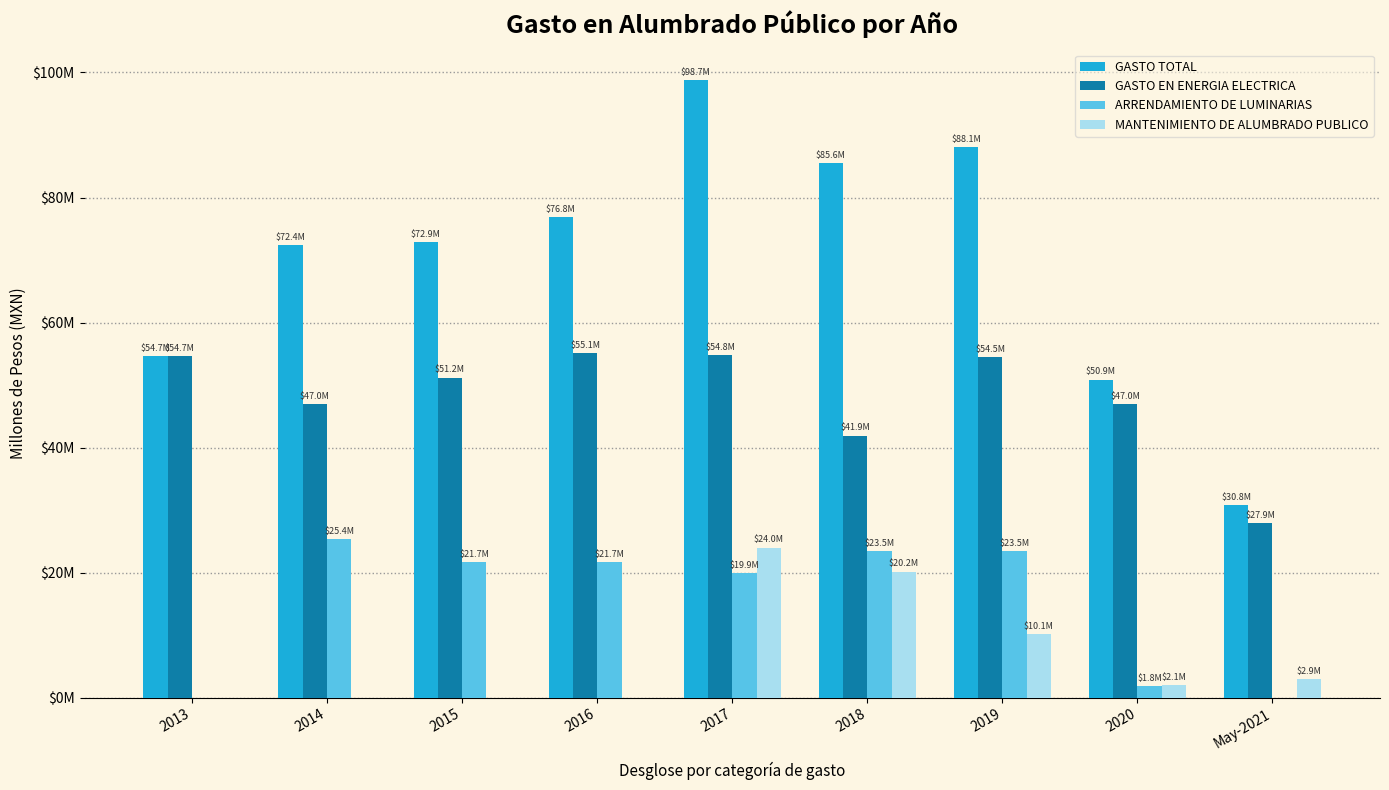

Which series has the largest range (max minus min)?

GASTO TOTAL